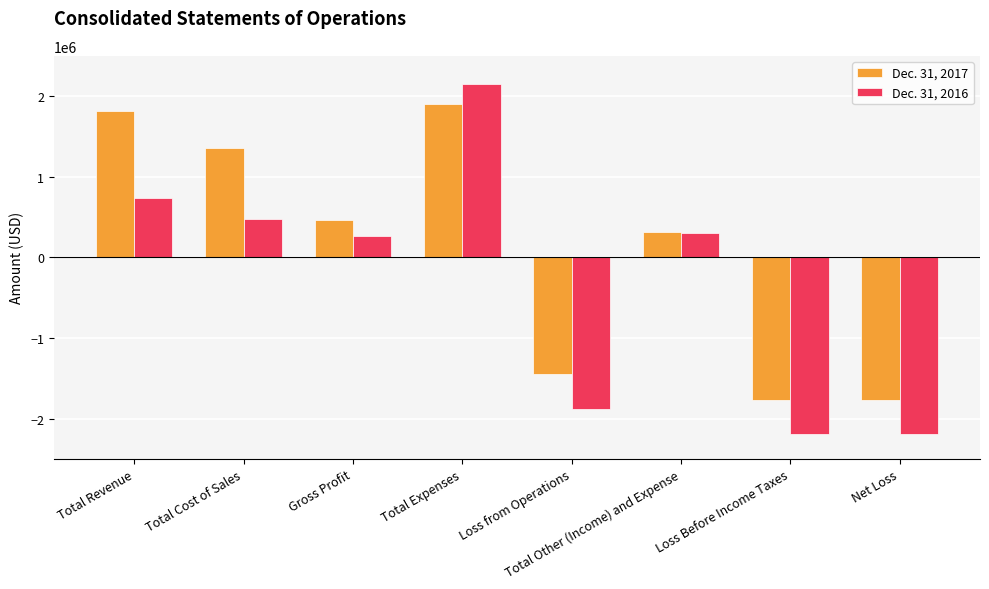

Is it true that Dec. 31, 2016 equals -2184472 at Net Loss?

True